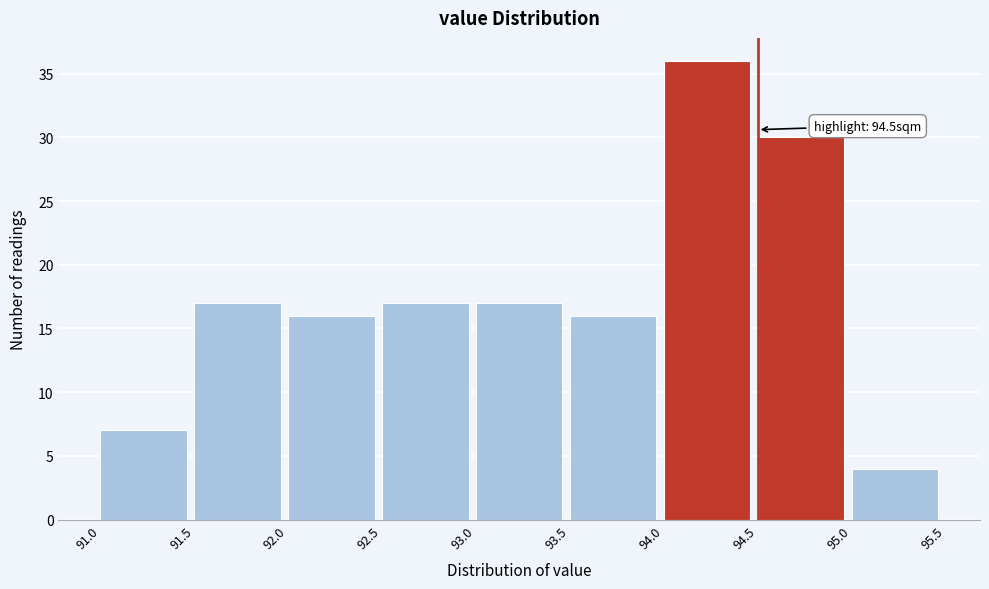

Which range on the x-axis has the tallest bar?

94.0 to 94.5